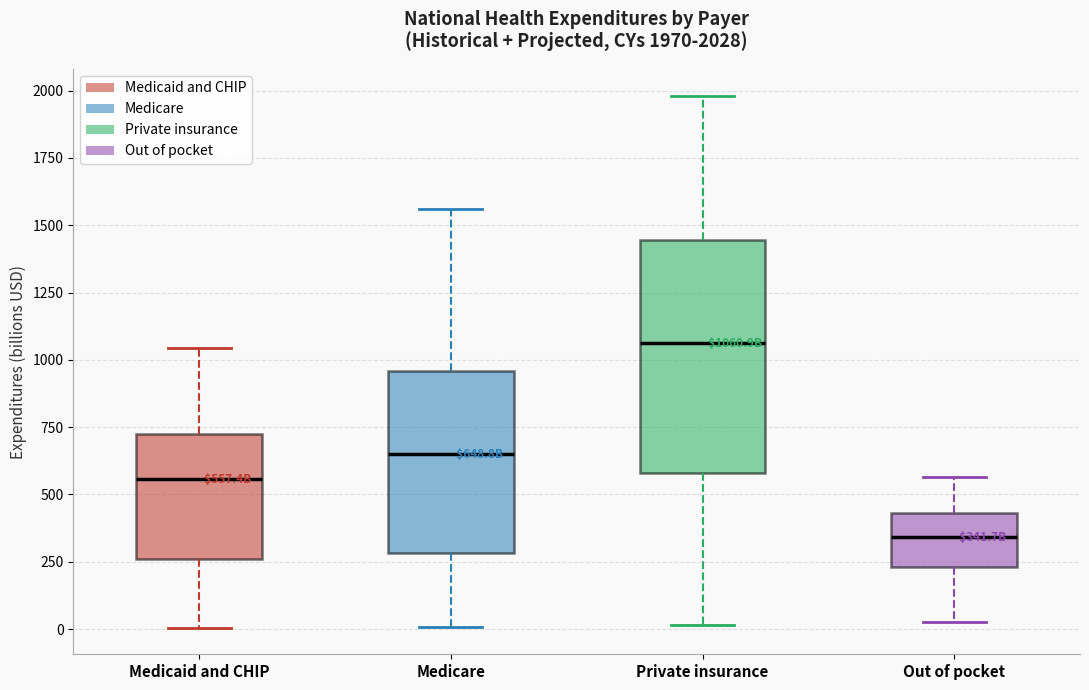

Which box's median line is the highest?

Private insurance